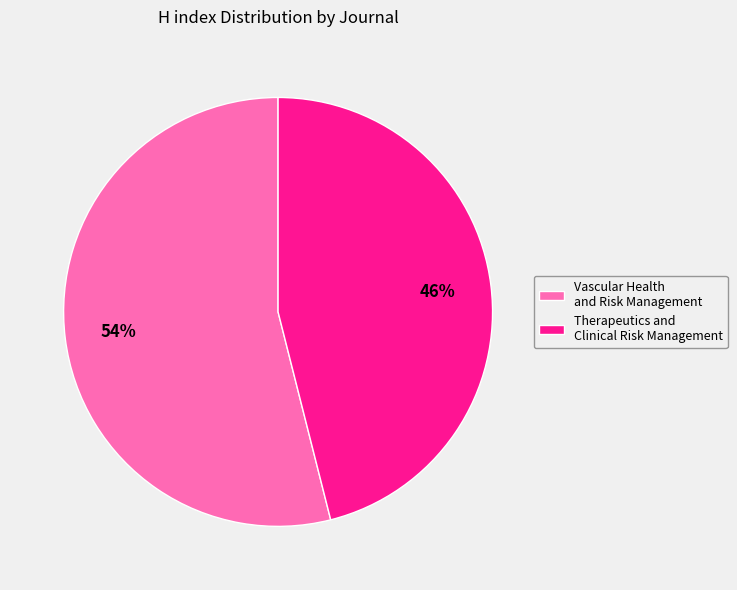

To the nearest percent, what is the difference between the largest and smallest slice percentages?

8%